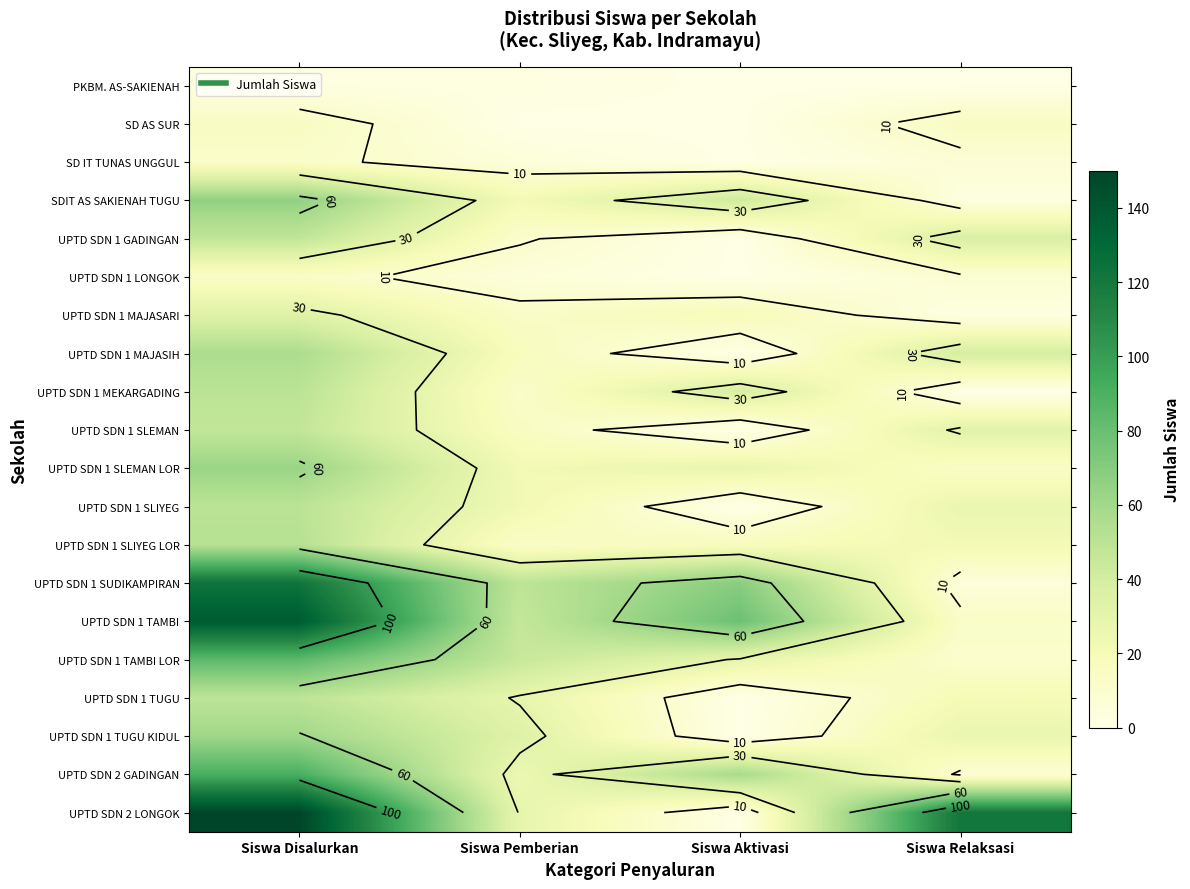

What is the difference between the second highest and second lowest values in the UPTD SDN 2 LONGOK series?

92